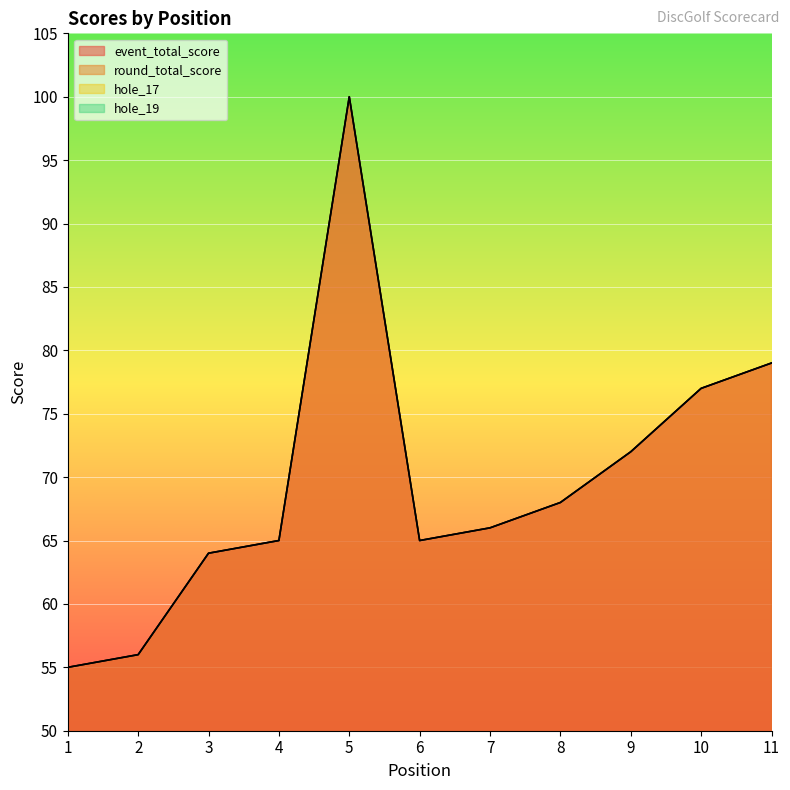

Rank the series by their maximum value, from lowest to highest.

hole_17, hole_19, event_total_score, round_total_score